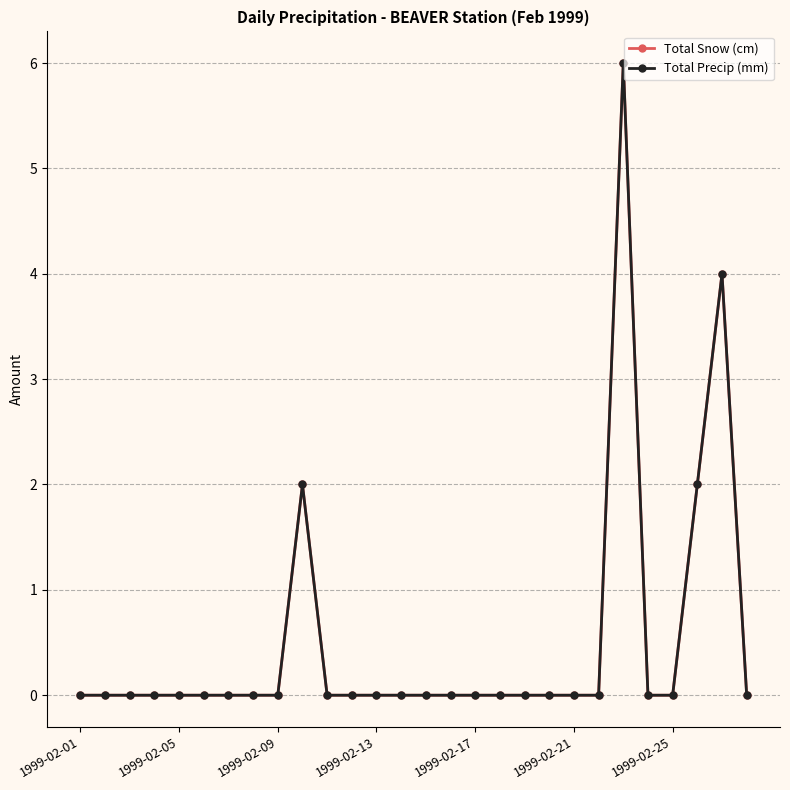

How many lines are shown in the chart?

2